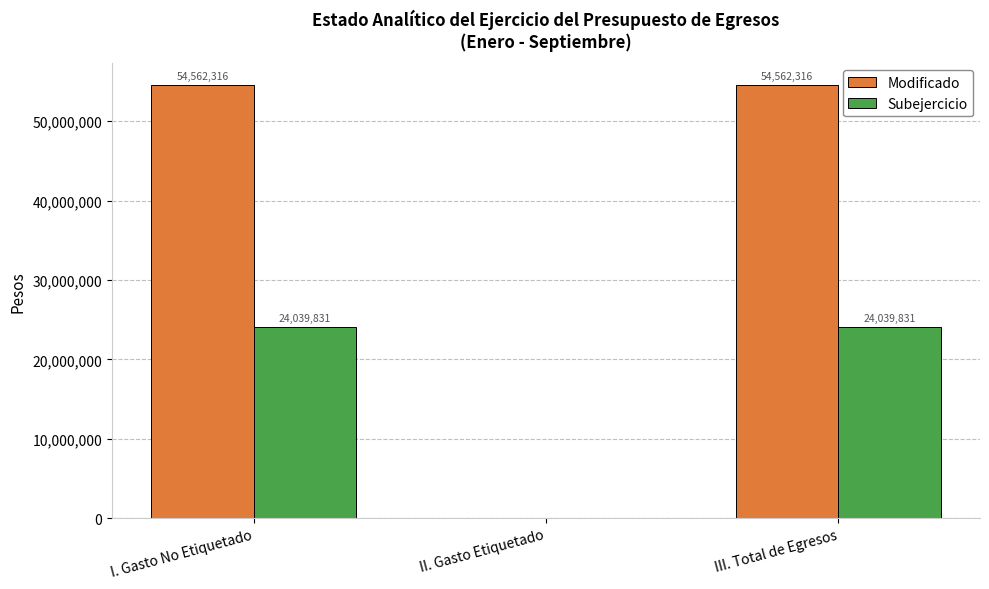

How many groups of bars are there?

3